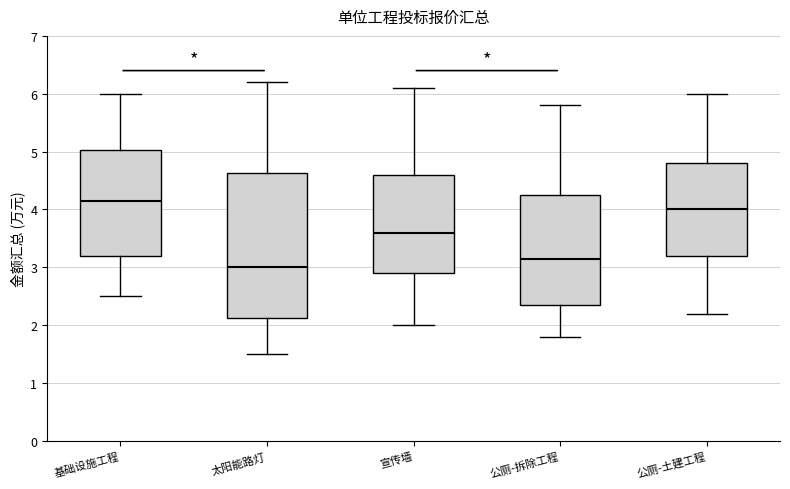

Which box's median line is the lowest?

太阳能路灯